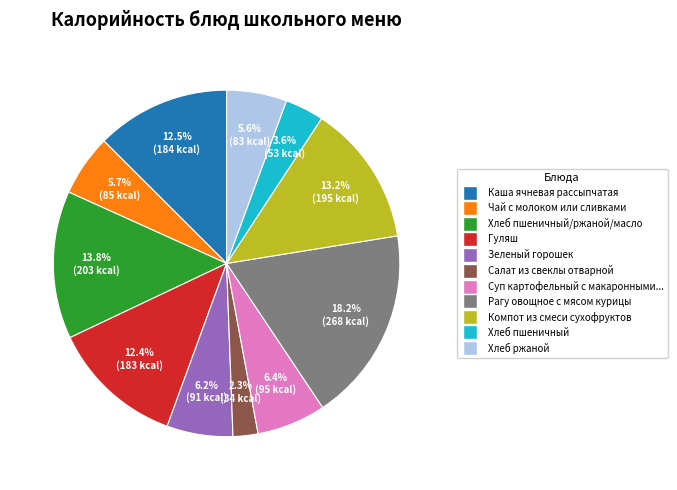

Is there a majority slice in this chart?

No